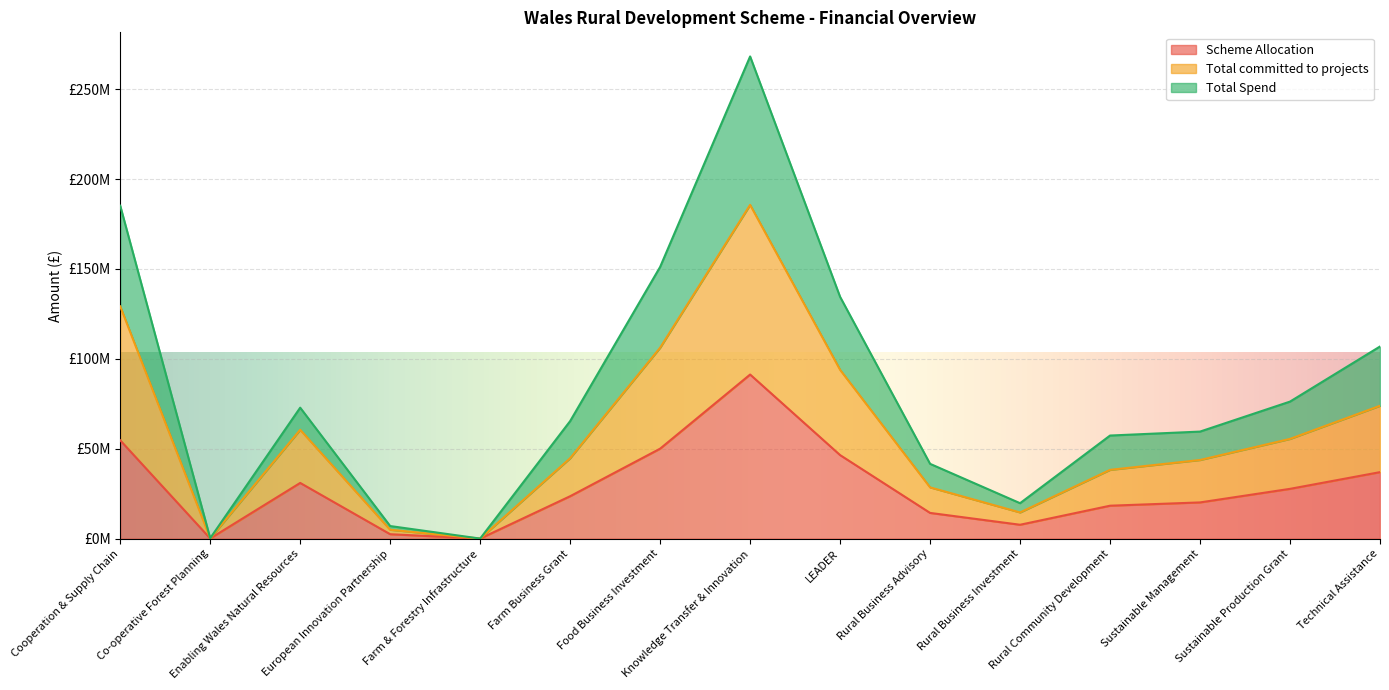

How many values in the Scheme Allocation series exceed 23607843?

7